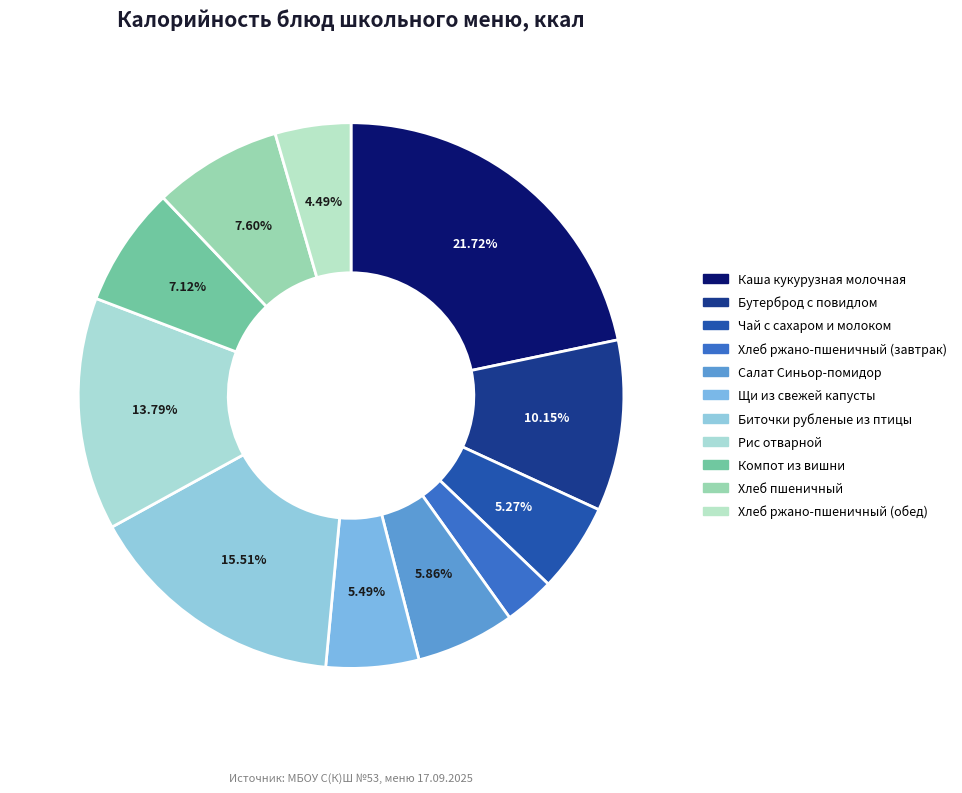

What portion of the pie excludes Рис отварной?

86.2%